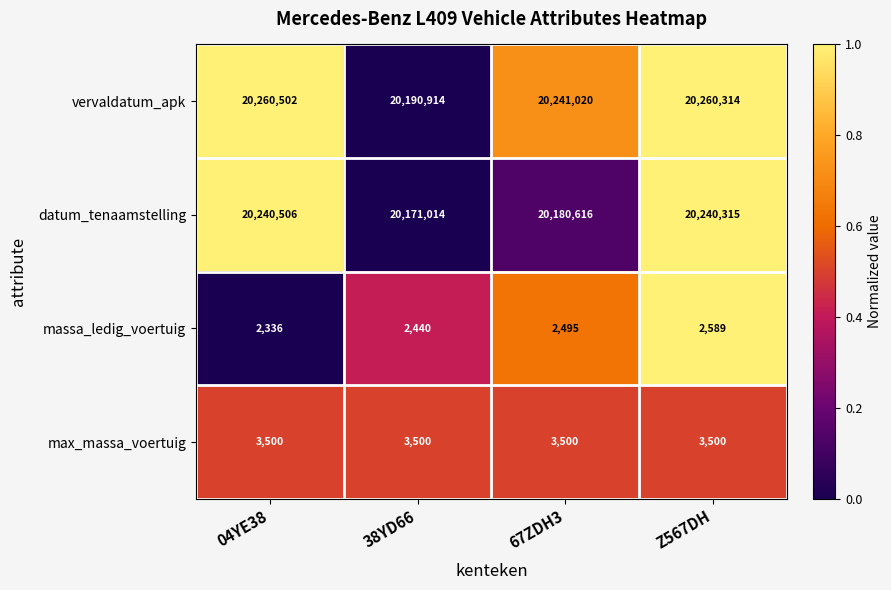

What is the minimum value for massa_ledig_voertuig?

2336